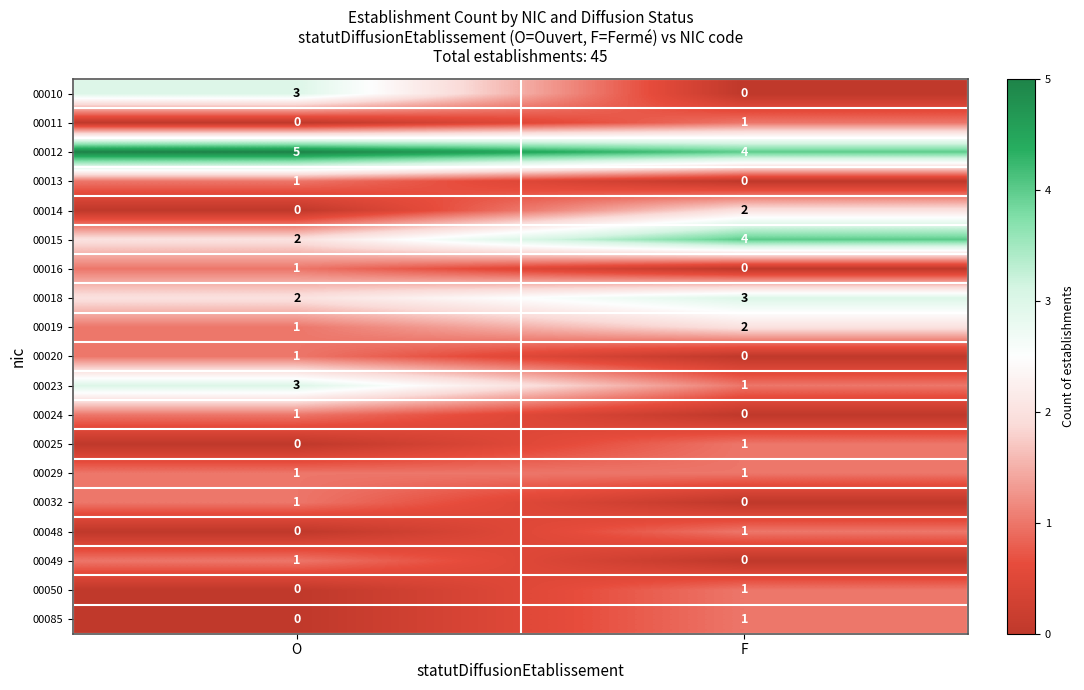

How many categories are shown in the chart?

2